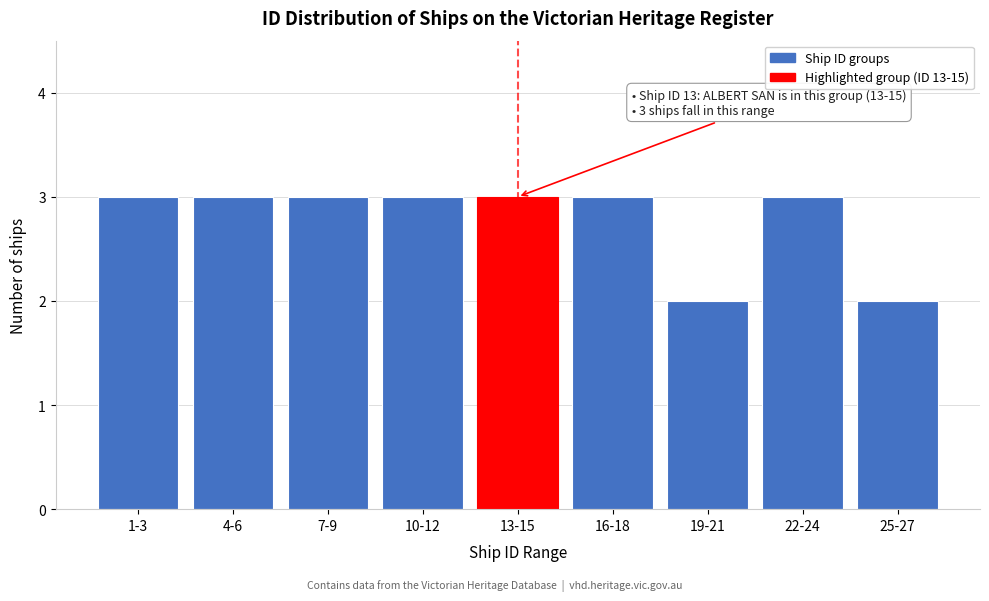

Reading left to right, extract all data points from this chart.

1-3=3	4-6=3	7-9=3	10-12=3	13-15=3	16-18=3	19-21=2	22-24=3	25-27=2